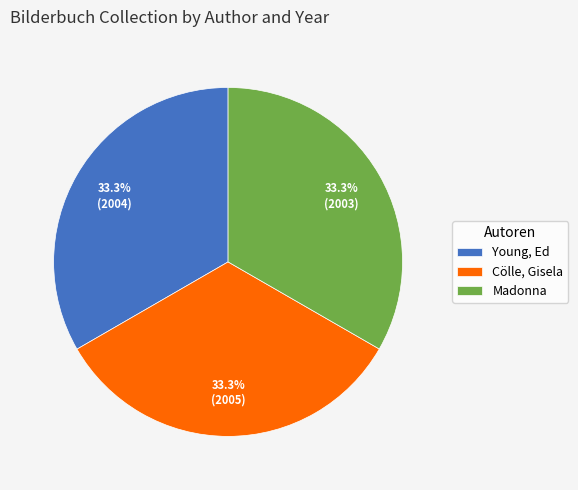

Is Cölle, Gisela the majority of the pie?

No